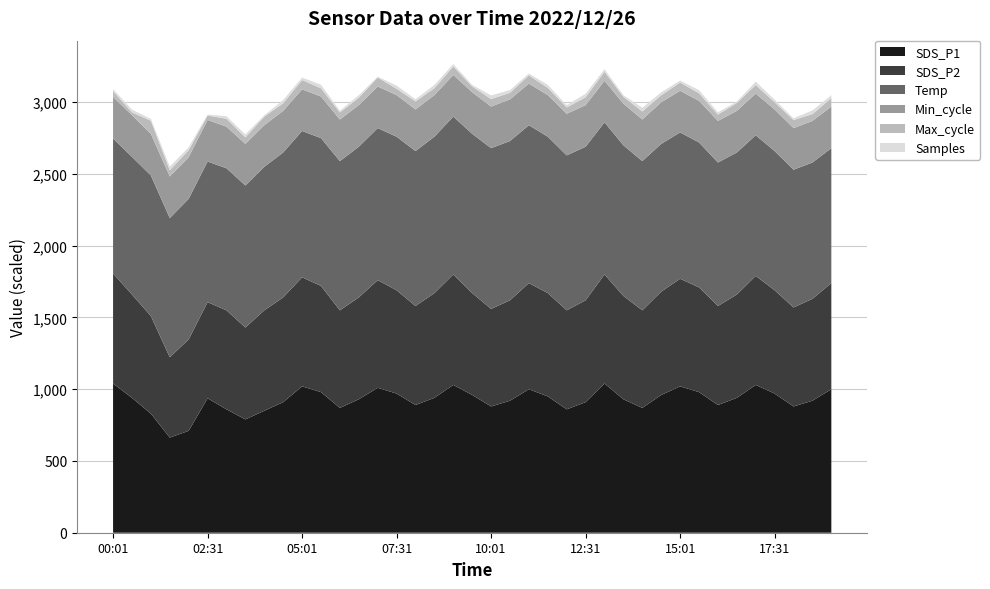

What is the maximum value for SDS_P1?

1040.0